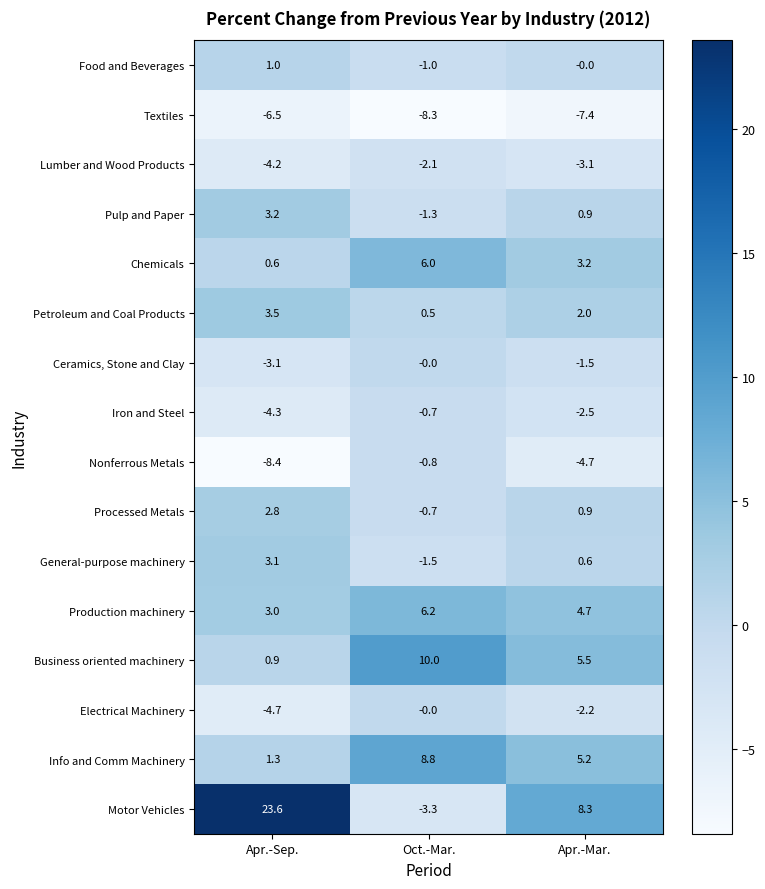

Where does the Iron and Steel series first go above -2?

Oct.-Mar.